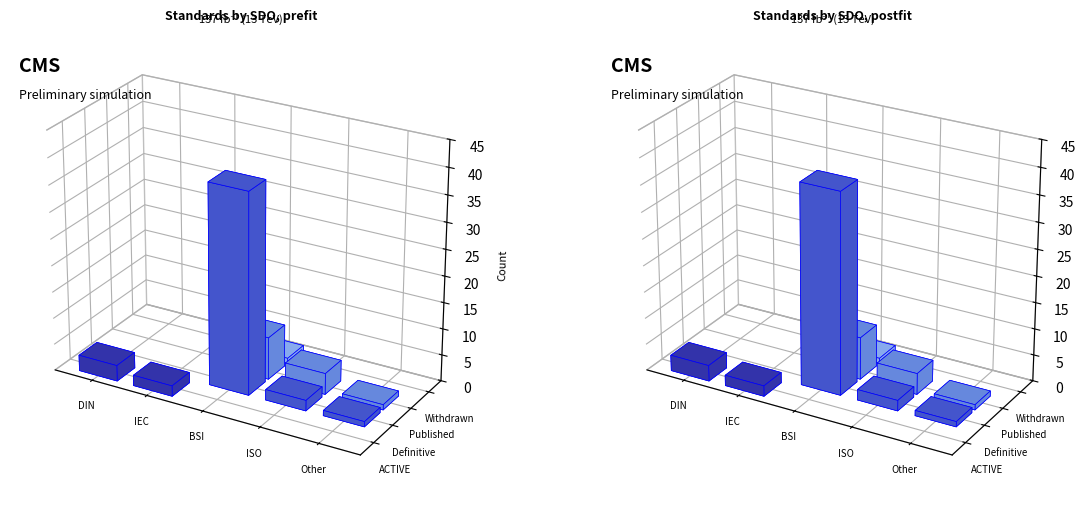

Which has a higher value, IEC or Other?

IEC